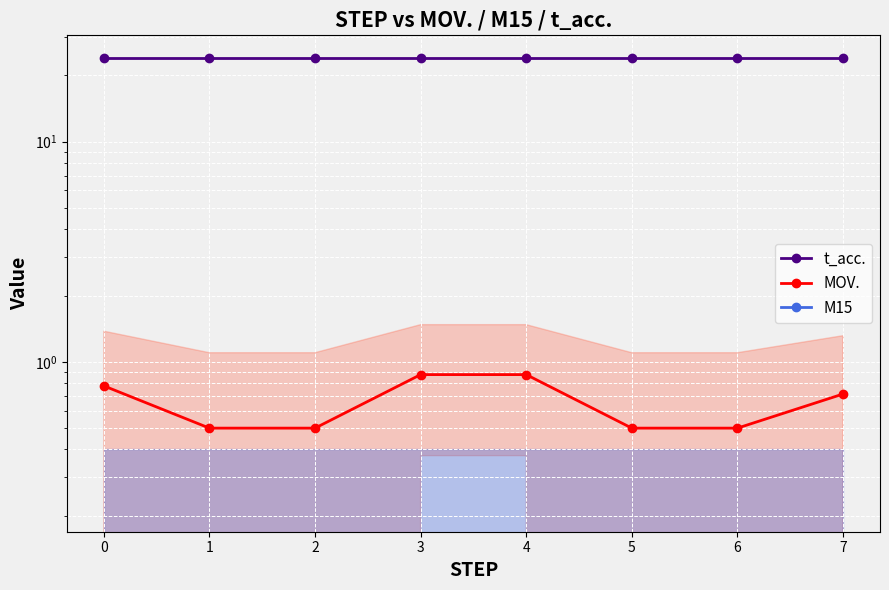

Reading left to right, list all the values displayed in this chart.

t_acc.: 24.0	24.0	24.0	24.0	24.0	24.0	24.0	24.0
MOV.: 0.8	0.5	0.5	0.9	0.9	0.5	0.5	0.7
M15: 0.0	0.0	0.0	0.0	0.0	0.0	0.0	0.0